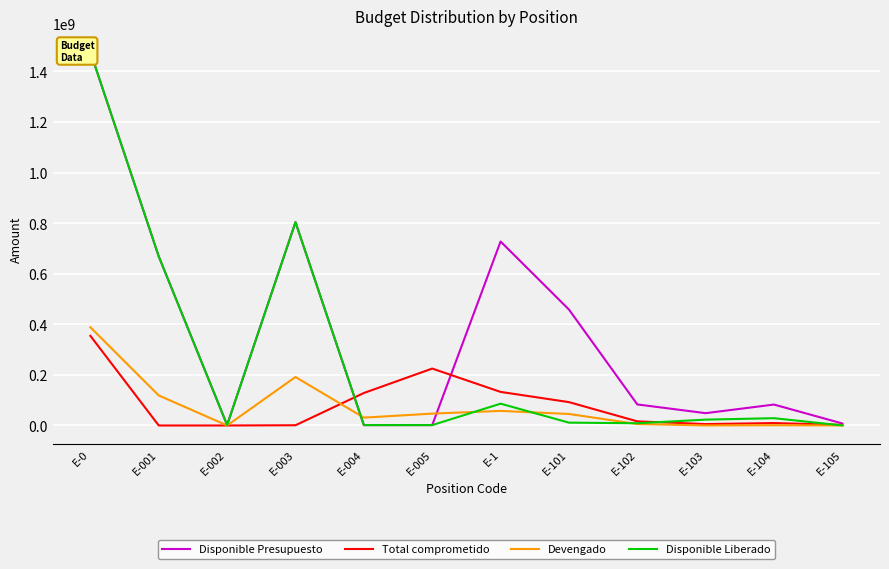

What is the minimum value for Disponible Presupuesto?

1468618.0